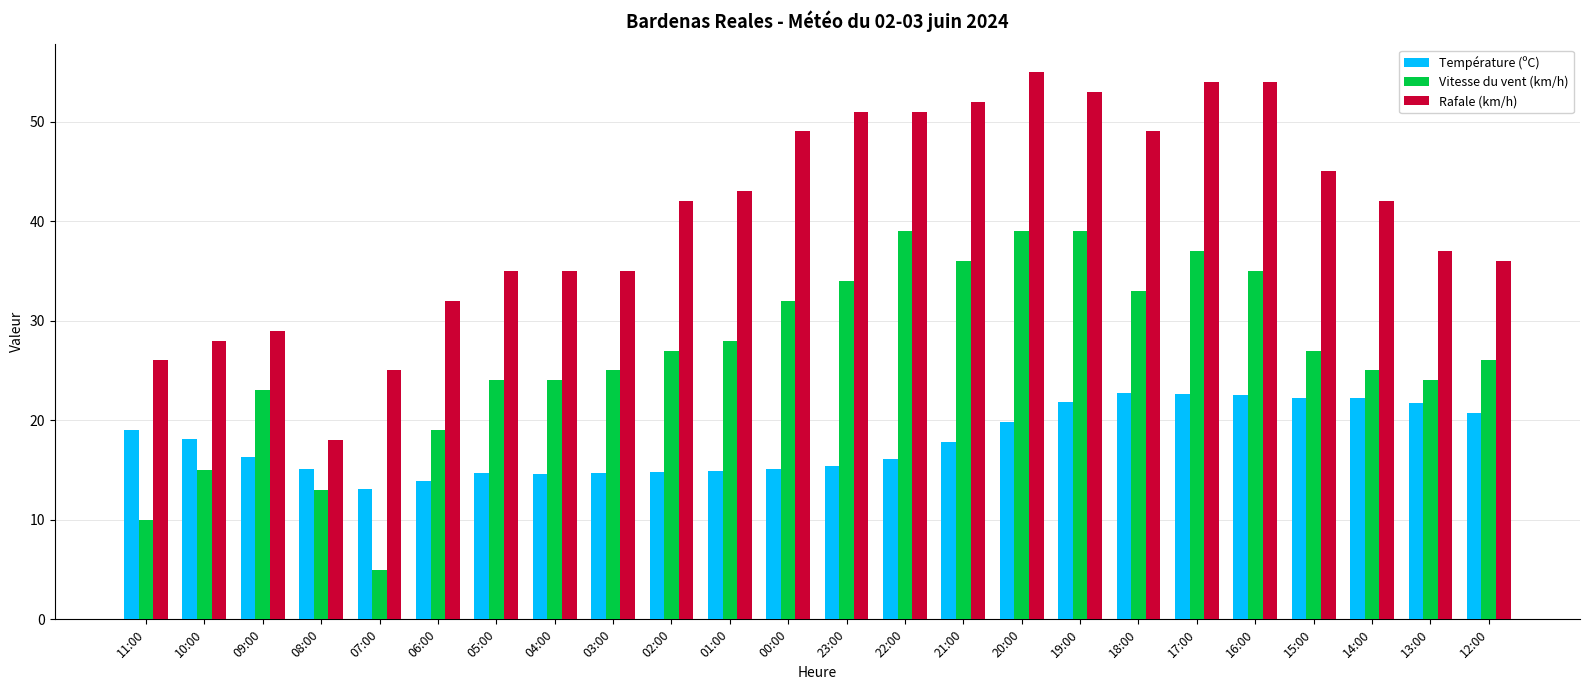

At which label does Température (ºC) first exceed 17?

11:00